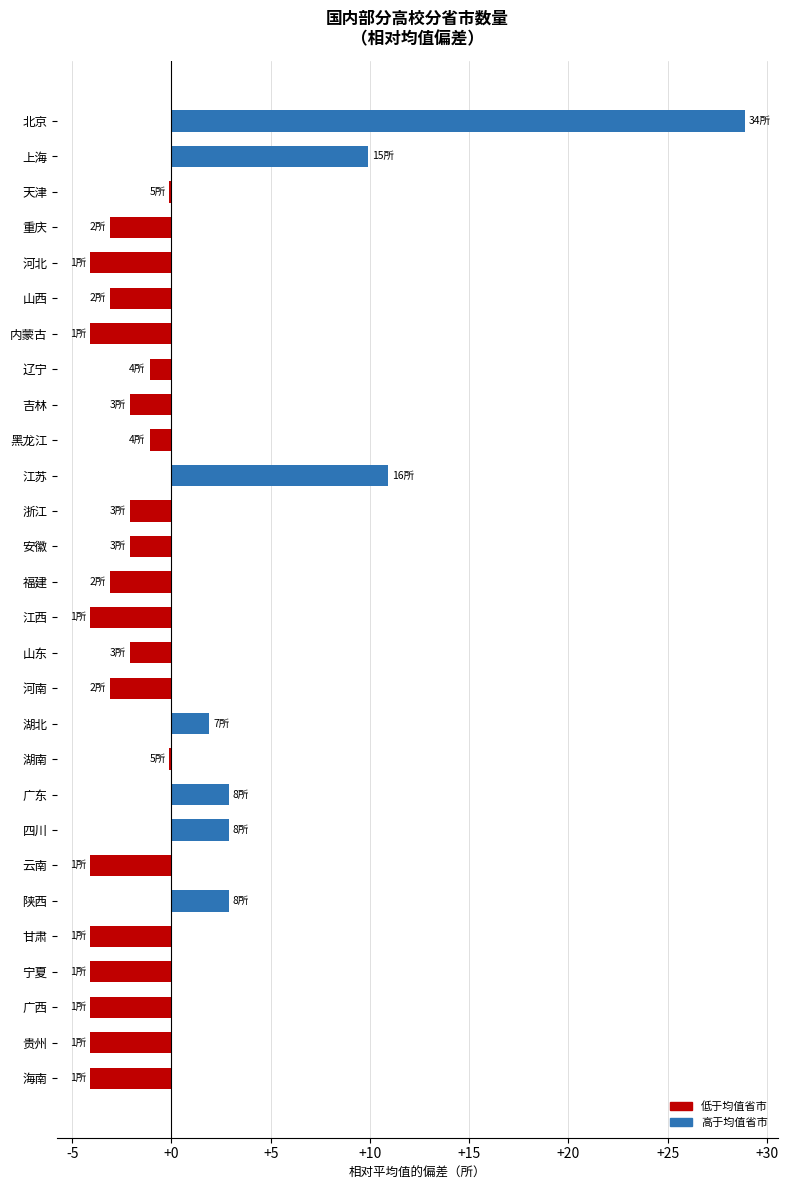

Does the chart contain stacked bars?

No